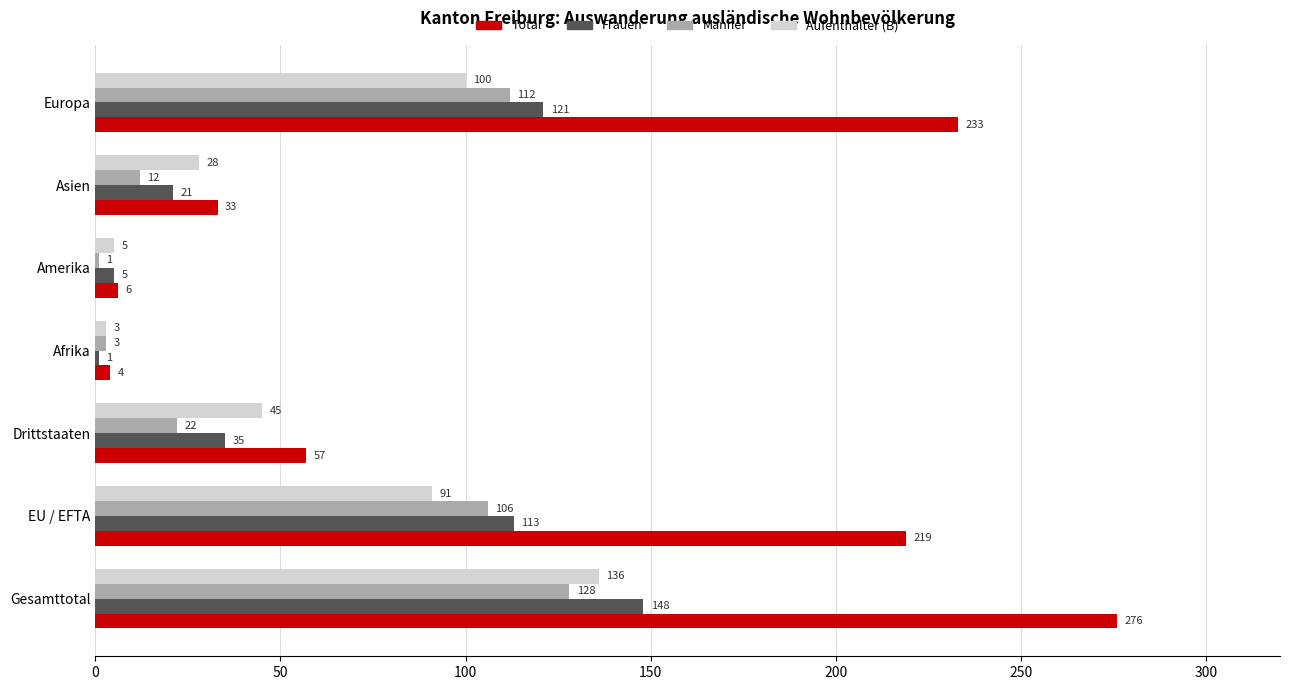

Is the value of Männer at Afrika greater than the value of Total at EU / EFTA?

No